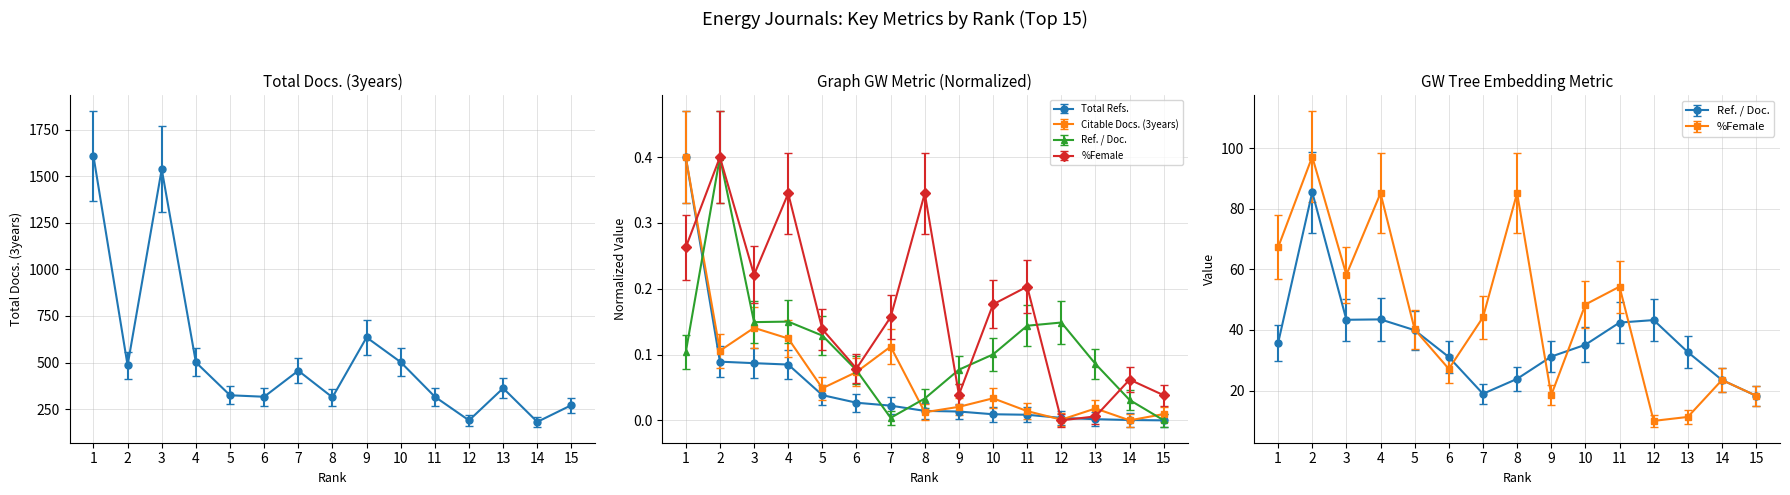

What is the highest value of the Ref. / Doc. series?

0.5